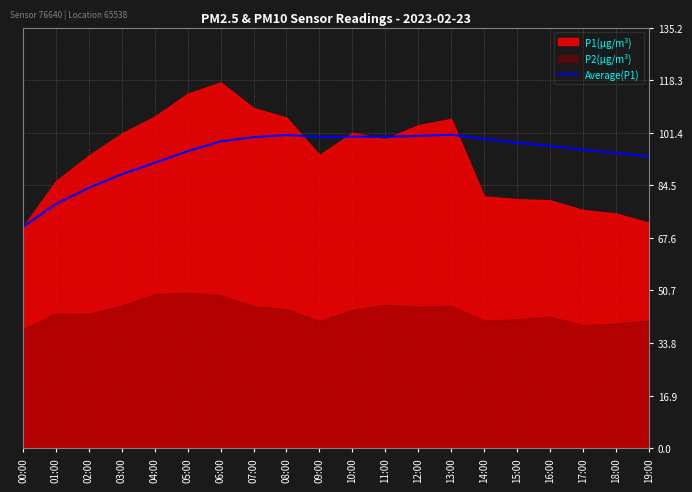

How many interior local peaks (higher than both neighbors) does the data have?

3